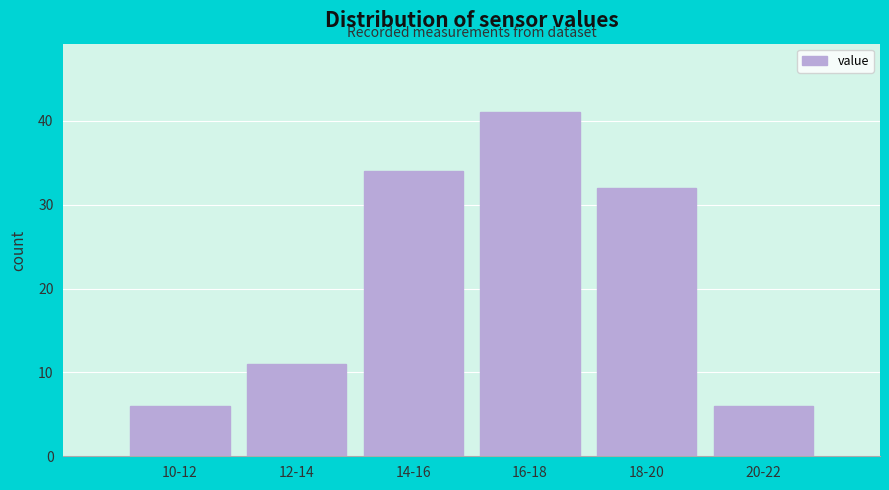

Reading right to left, extract all data points from this chart.

20-22=6	18-20=32	16-18=41	14-16=34	12-14=11	10-12=6